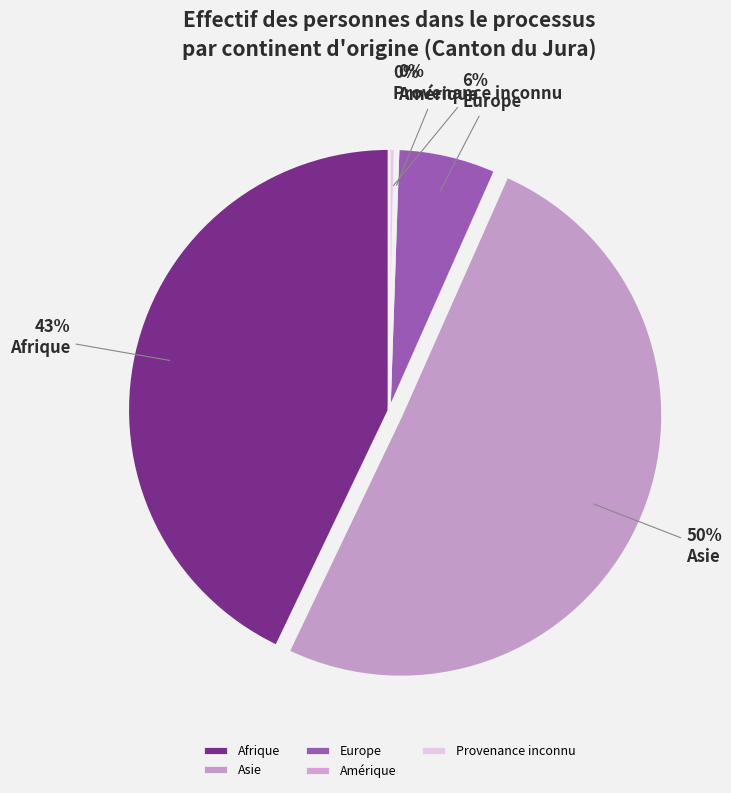

Rank the categories by value from highest to lowest.

Asie, Afrique, Europe, Provenance inconnu, Amérique